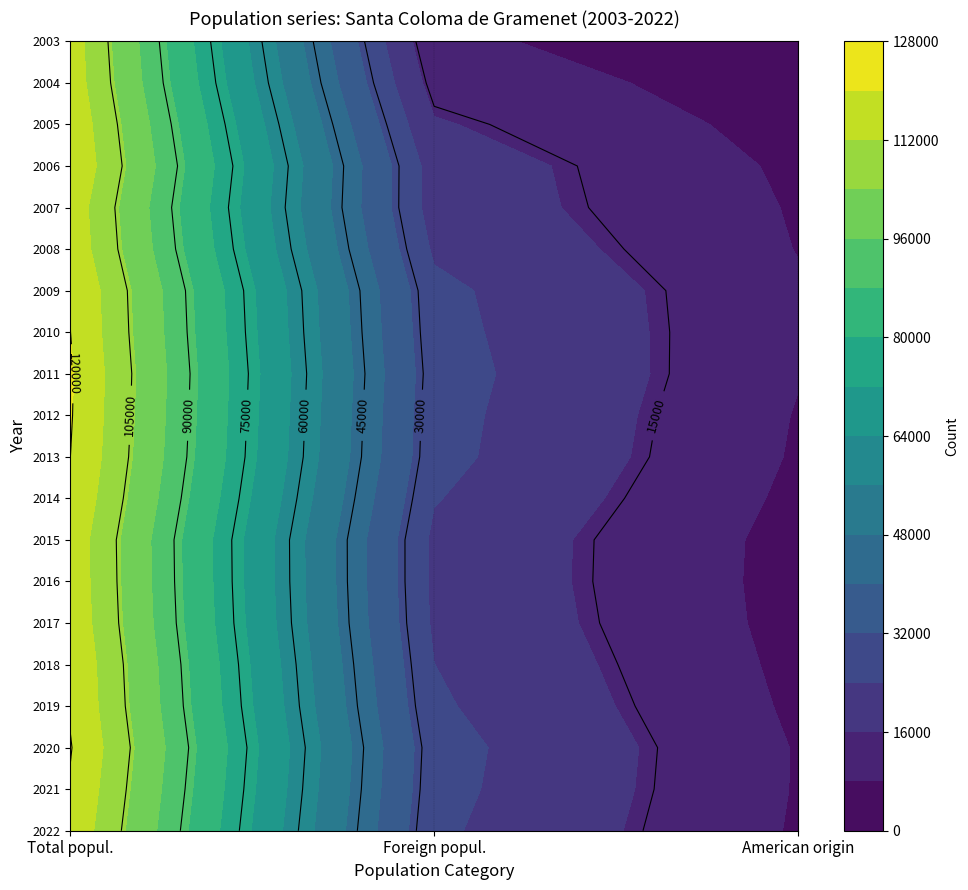

What is the difference between the highest and lowest values at 2?

6351